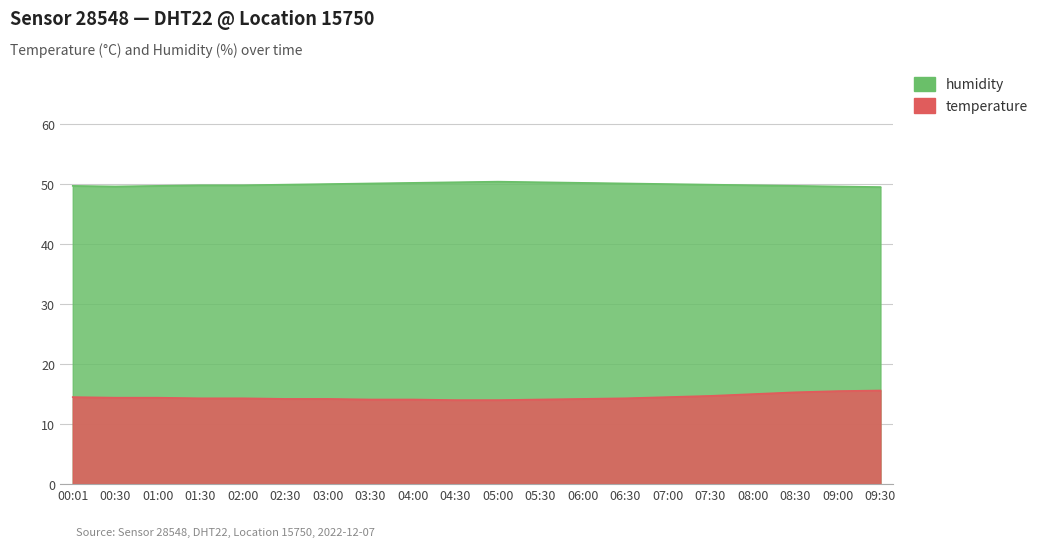

True or false: temperature and humidity cross at least once.

False